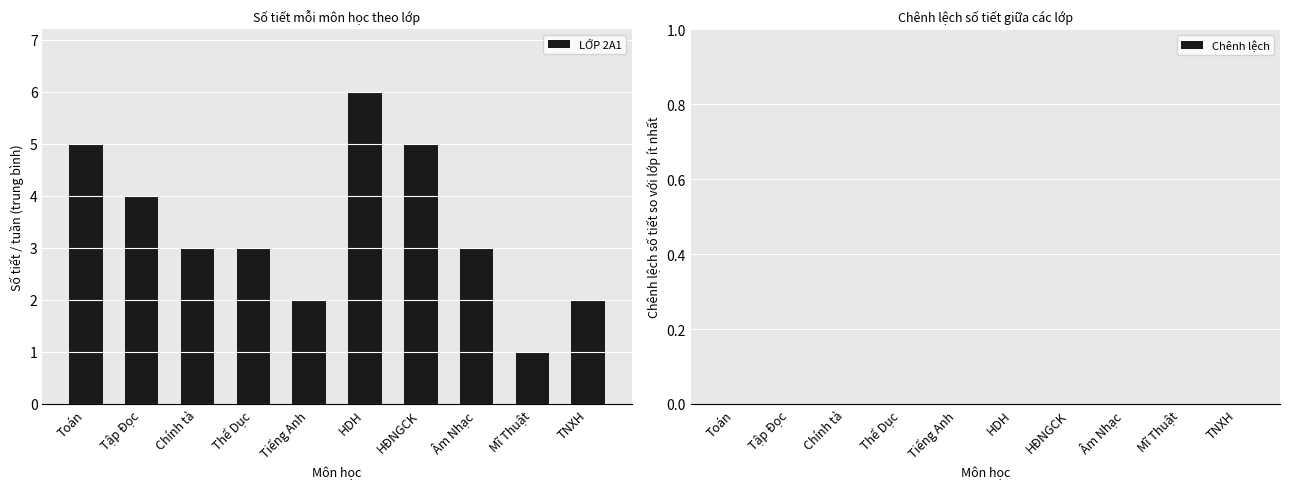

Is it true that the value at Thể Dục is 2?

False